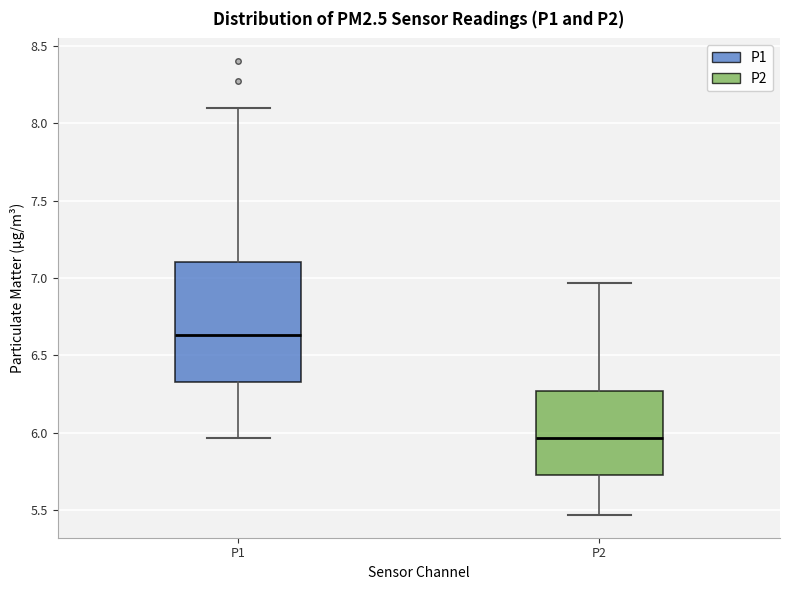

Reading left to right, transcribe this box plot: for each box, give where its median line is, the range the box spans, and where its two whiskers end, as read against the y-axis. The values are not printed on the chart, so give them approximately, as read against the axis.

P1: median 6.65, box 6.35 to 7.10, whiskers 5.95 to 8.10
P2: median 5.95, box 5.75 to 6.25, whiskers 5.45 to 6.95